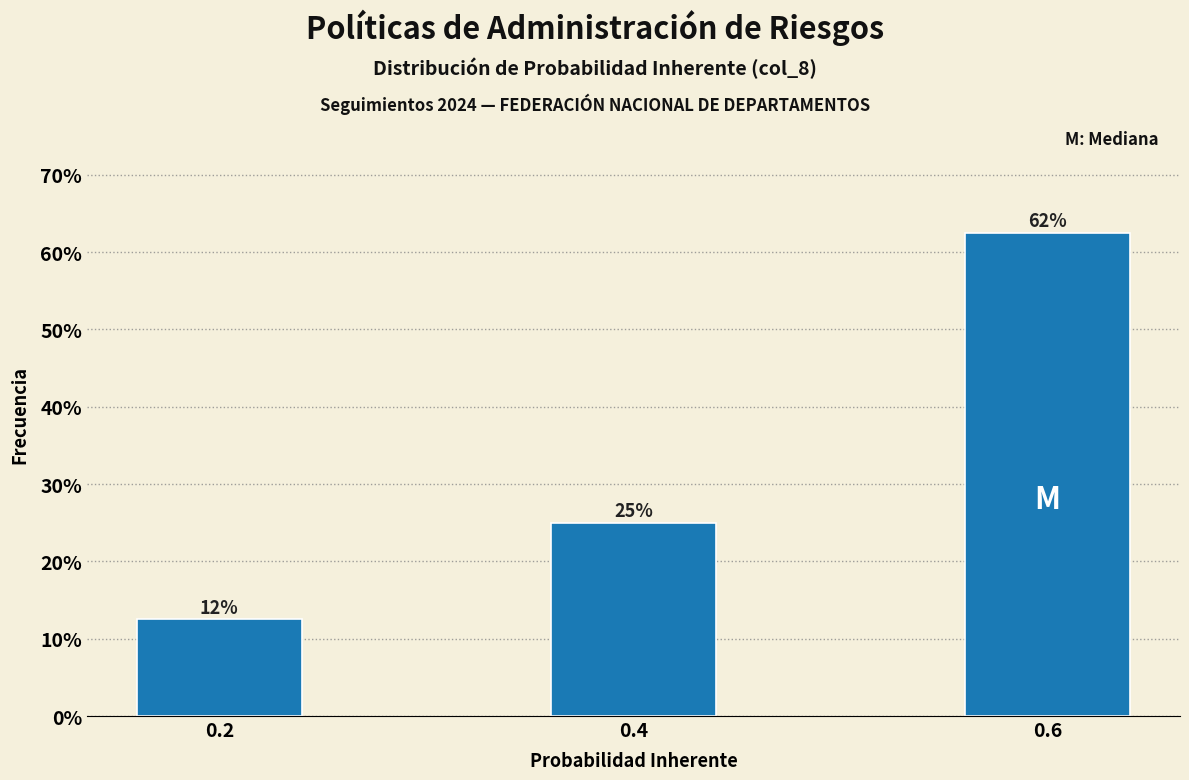

Are the bars horizontal?

No